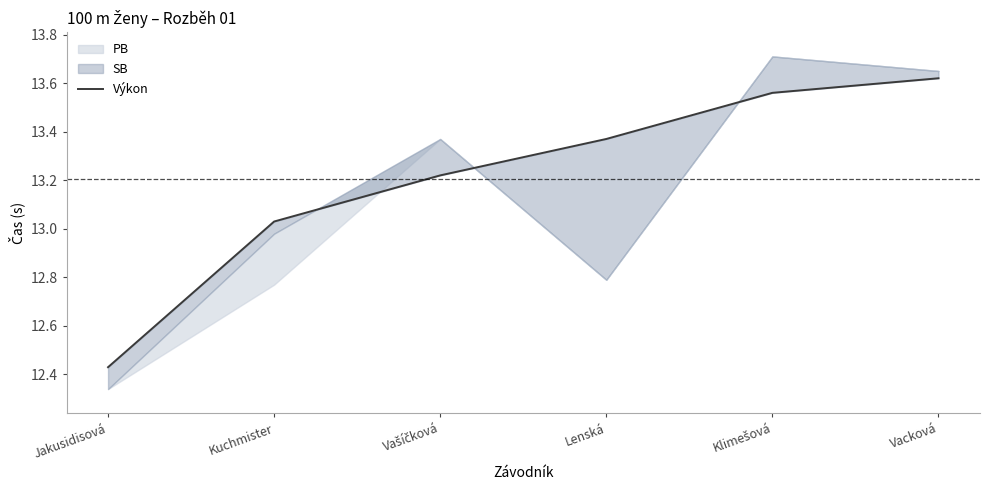

What is the approximate value at Kuchmister?

13.0